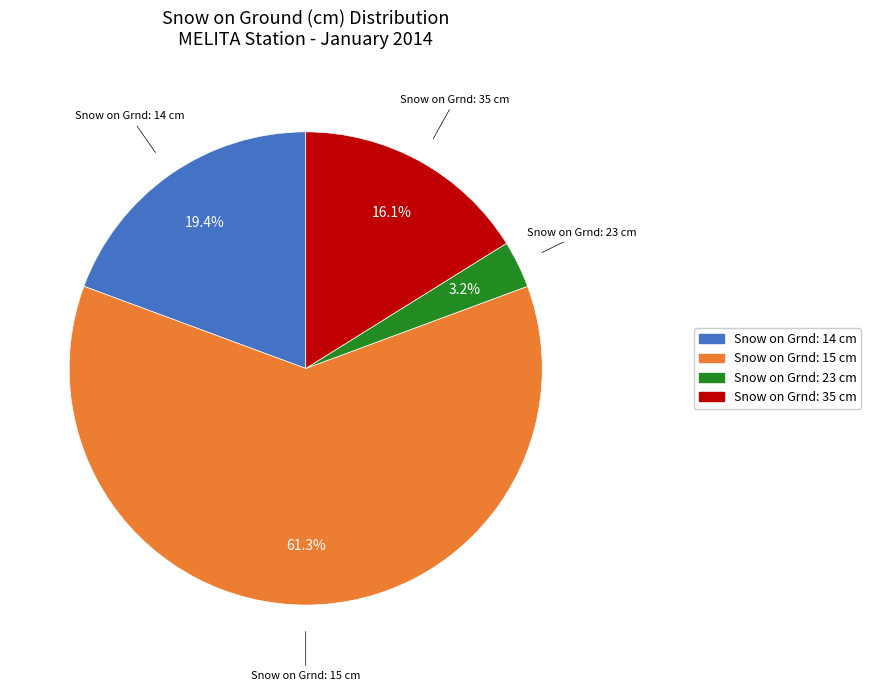

Is there a majority slice in this chart?

Yes